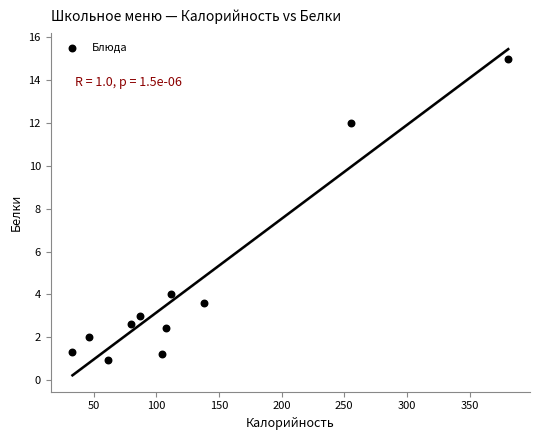

What Y value in the scatter plot is closest to 7?

4.0